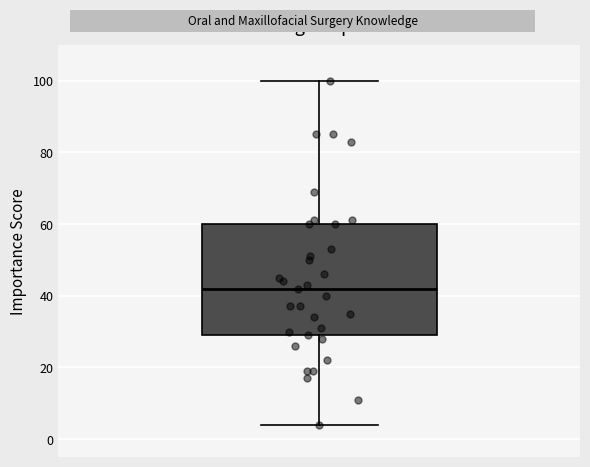

Transcribe this box plot: give where the median line is, the range the box spans, and where the two whiskers end, as read against the y-axis. The values are not printed on the chart, so give them approximately, as read against the axis.

median 42, box 30 to 60, whiskers 4 to 100